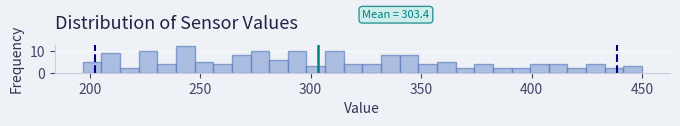

Around what value on the x-axis is the tallest bar? Give the approximate position of its centre, as read against the axis.

245